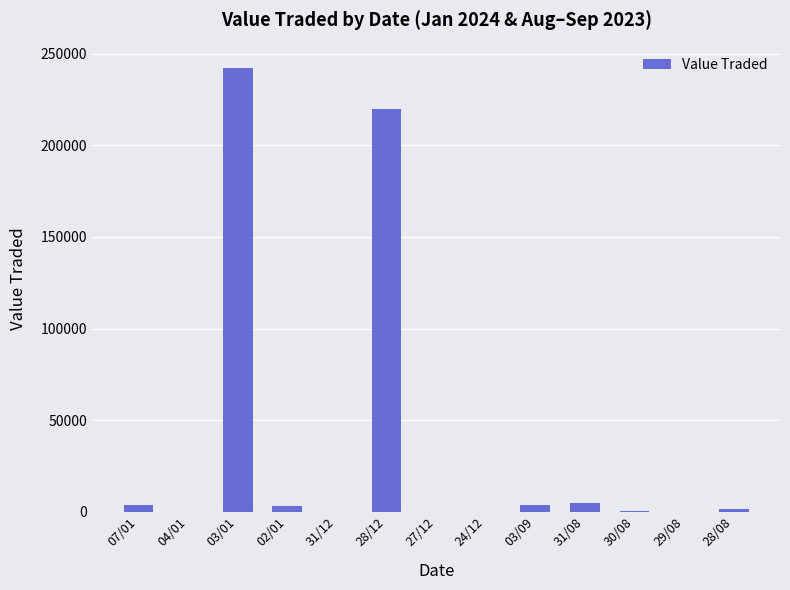

What is the ratio of the value at 28/12 to the value at 03/01?

0.9